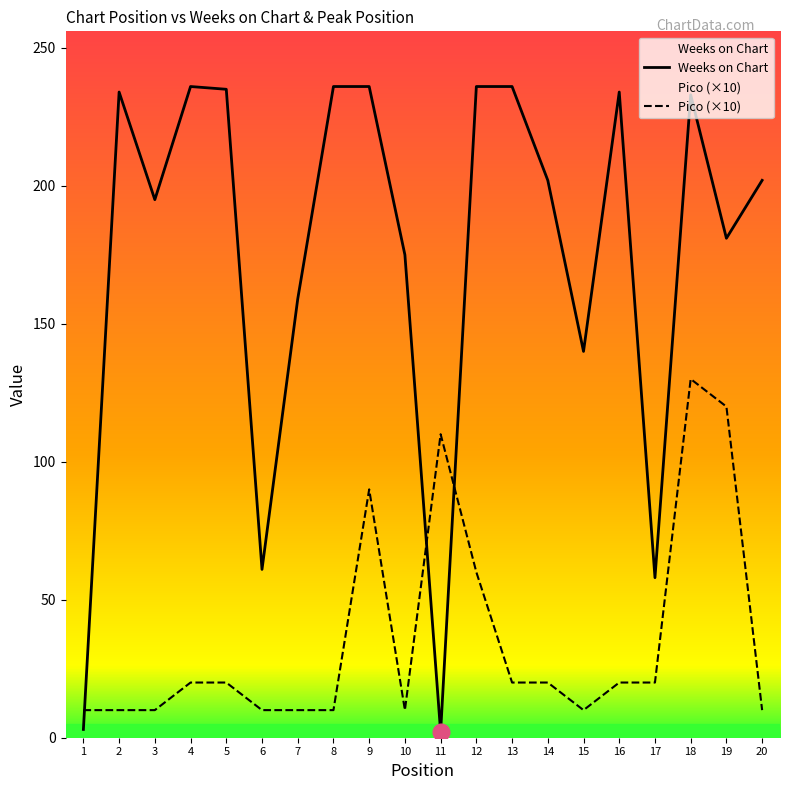

True or false: Weeks on Chart and Pico (×10) cross at least once.

True